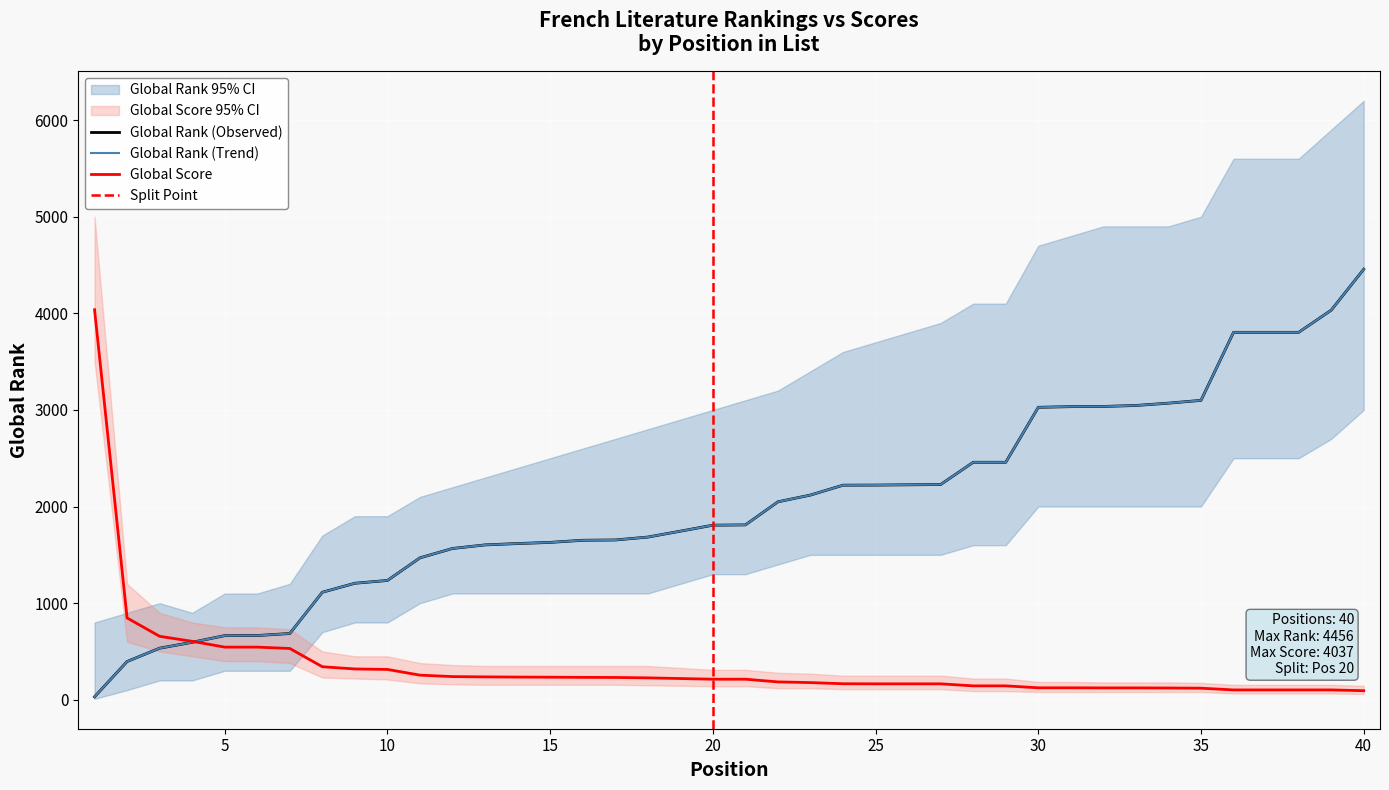

Which series has the largest total across all categories?

Global Rank